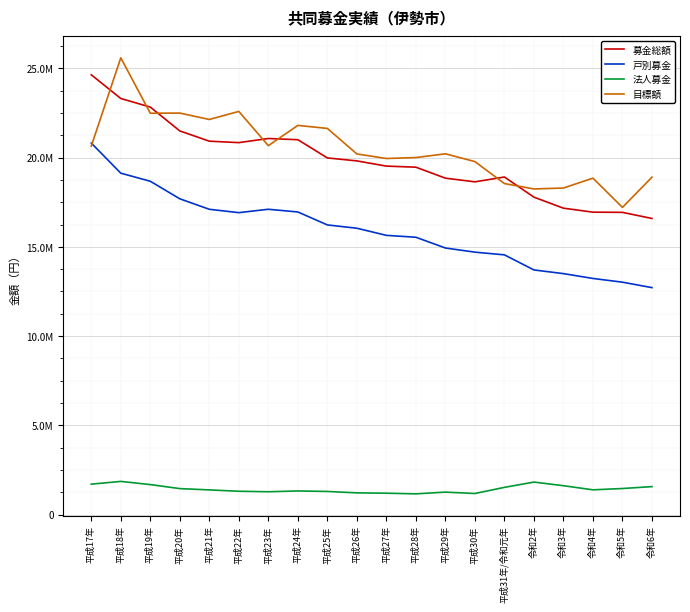

Does the chart display data point markers on the line(s)?

No